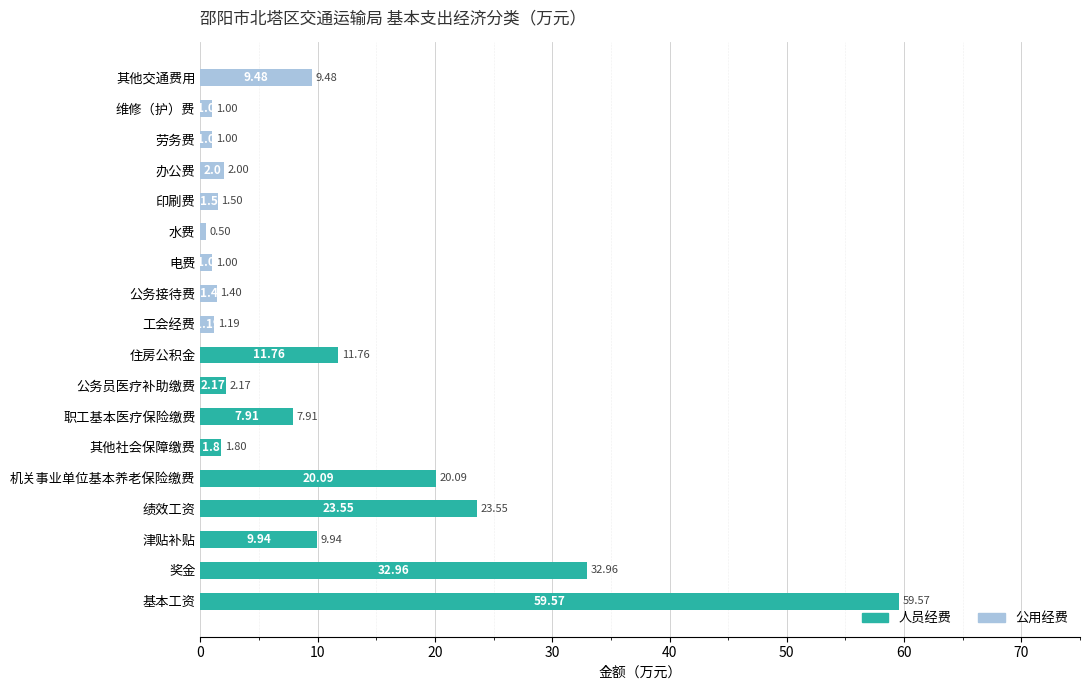

What is the sum of the 人员经费 values at 奖金 and 其他社会保障缴费?

34.8